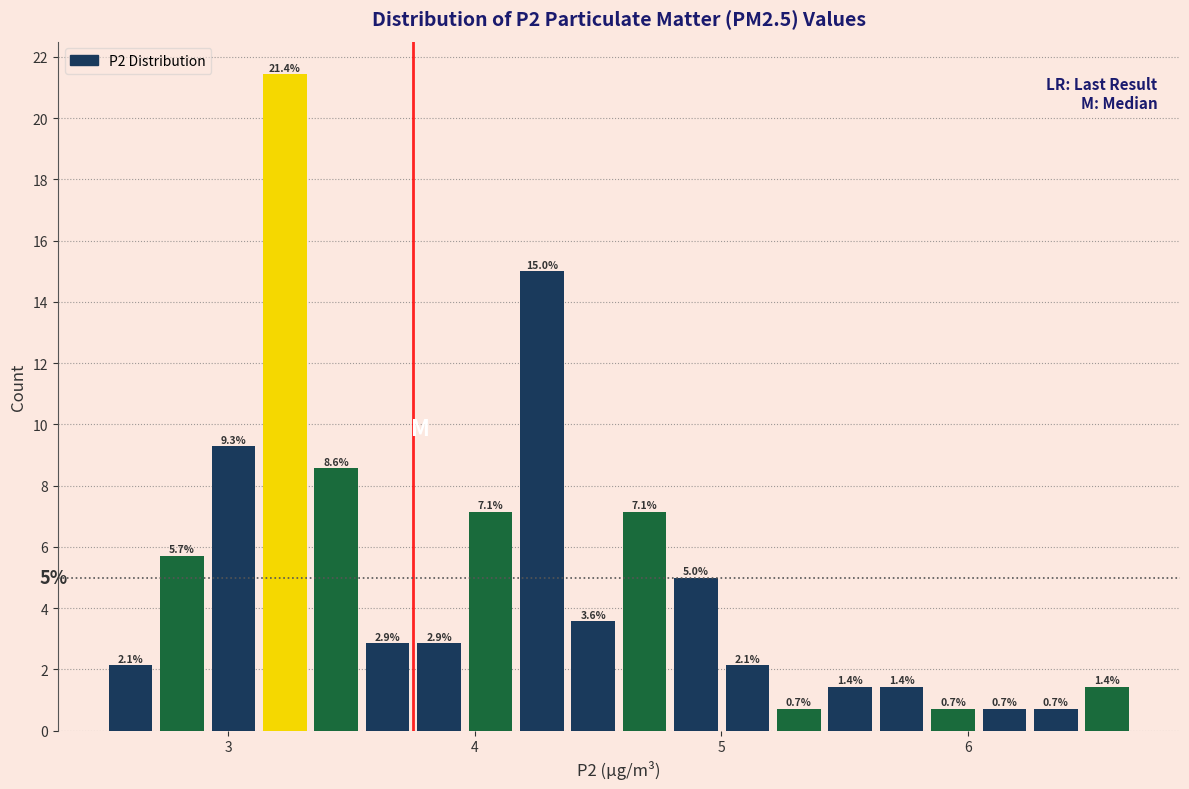

Around what value on the x-axis is the tallest bar? Give the approximate position of its centre, as read against the axis.

3.2